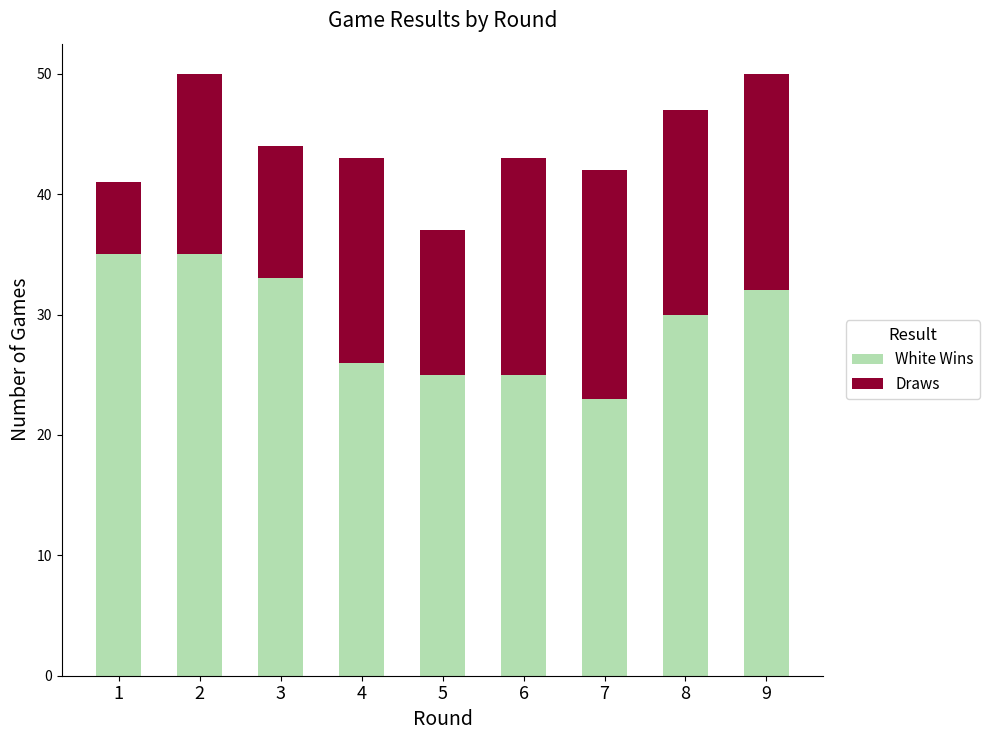

What is the total value across all series at 2?

50